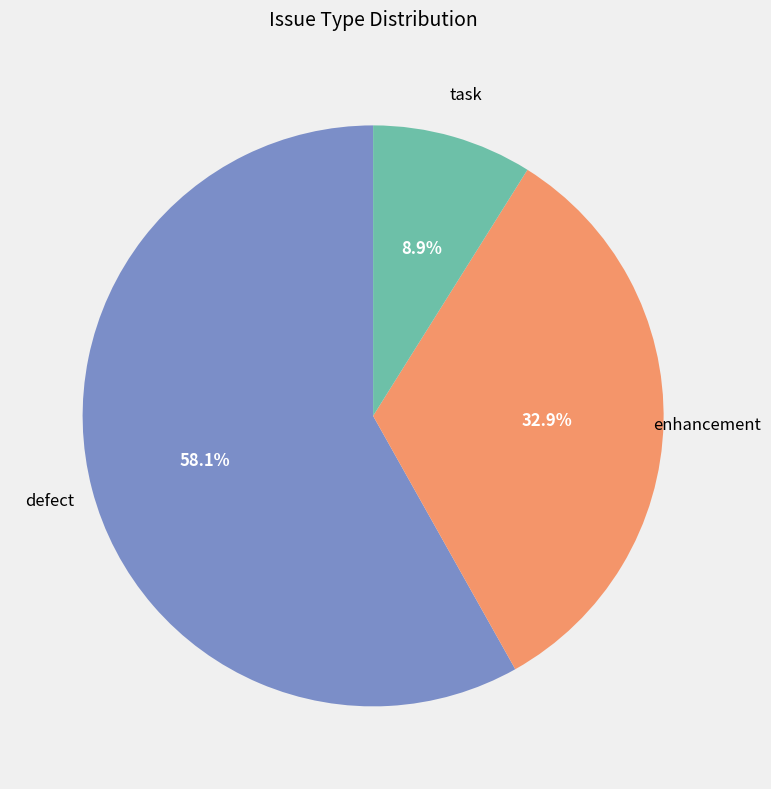

Does any single category account for the majority?

Yes